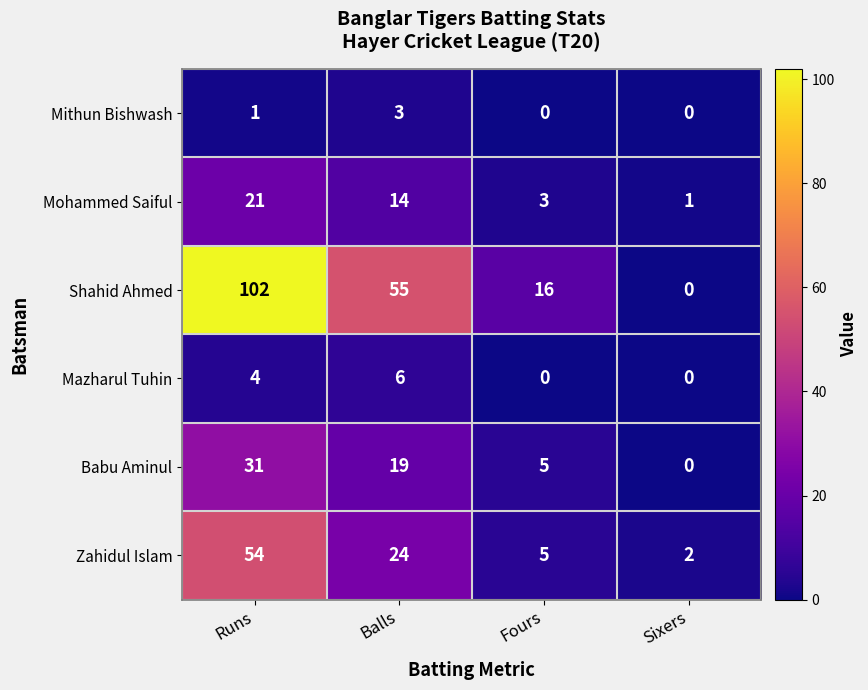

Reading left to right, list all the values displayed in this chart.

Mithun Bishwash: 1	3	0	0
Mohammed Saiful: 21	14	3	1
Shahid Ahmed: 102	55	16	0
Mazharul Tuhin: 4	6	0	0
Babu Aminul: 31	19	5	0
Zahidul Islam: 54	24	5	2